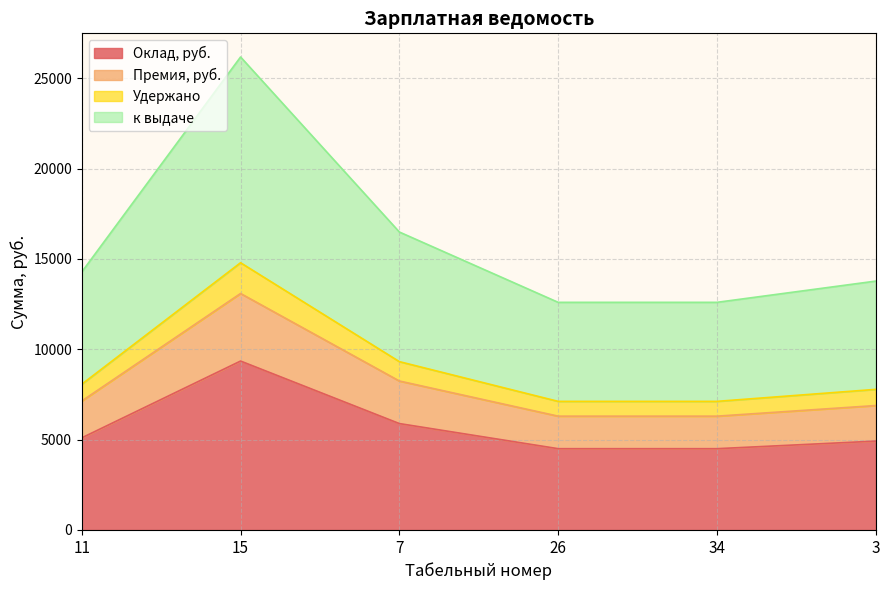

Rank the categories by Удержано value from highest to lowest.

15, 7, 11, 3, 26, 34